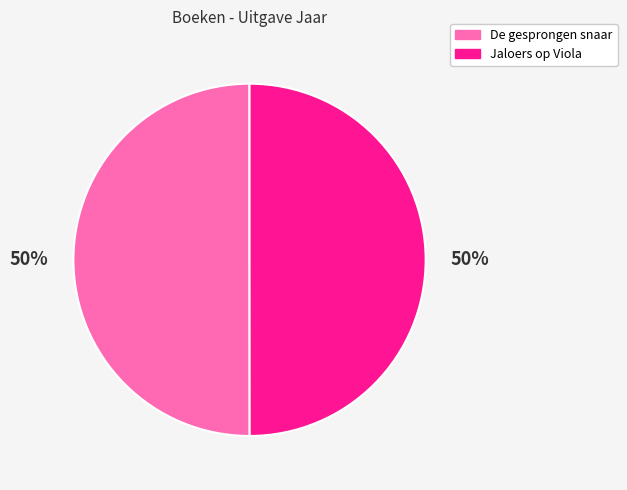

To the nearest percent, what percentage of the pie is Jaloers op Viola?

50%